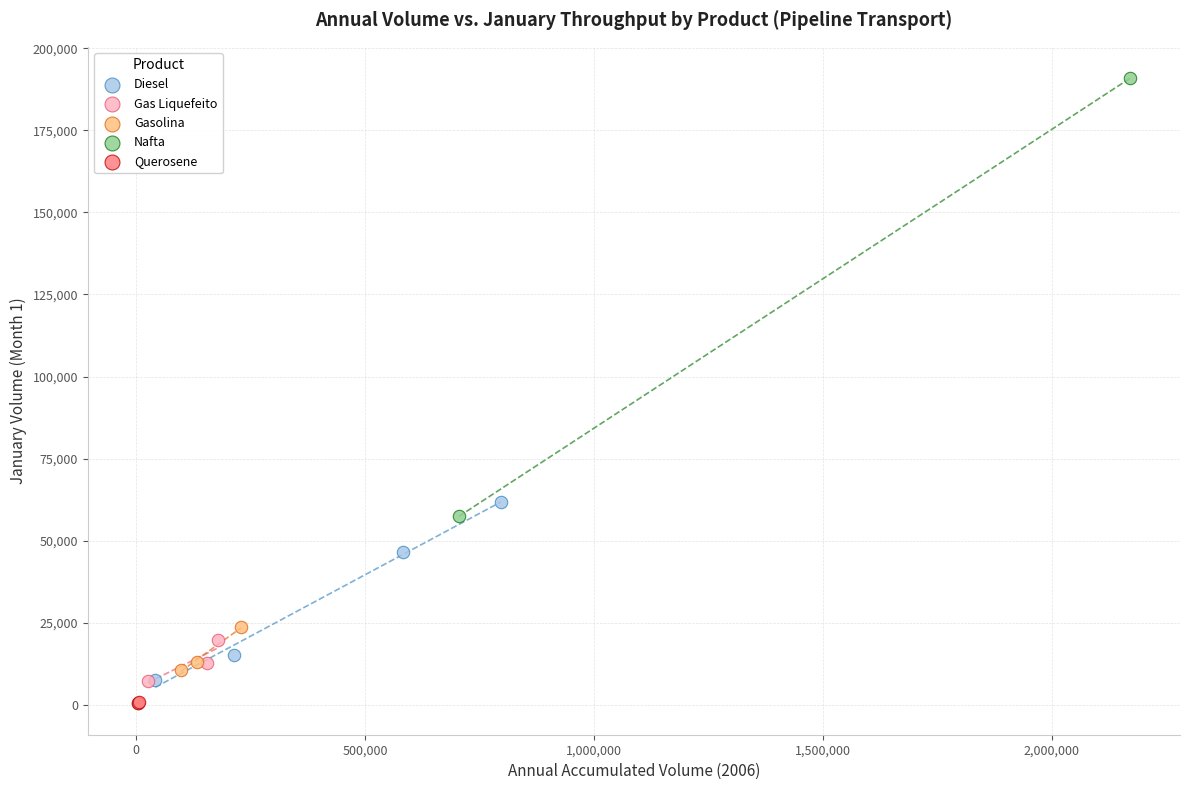

What are all the series names shown in the legend?

Diesel, Gas Liquefeito, Gasolina, Nafta, Querosene